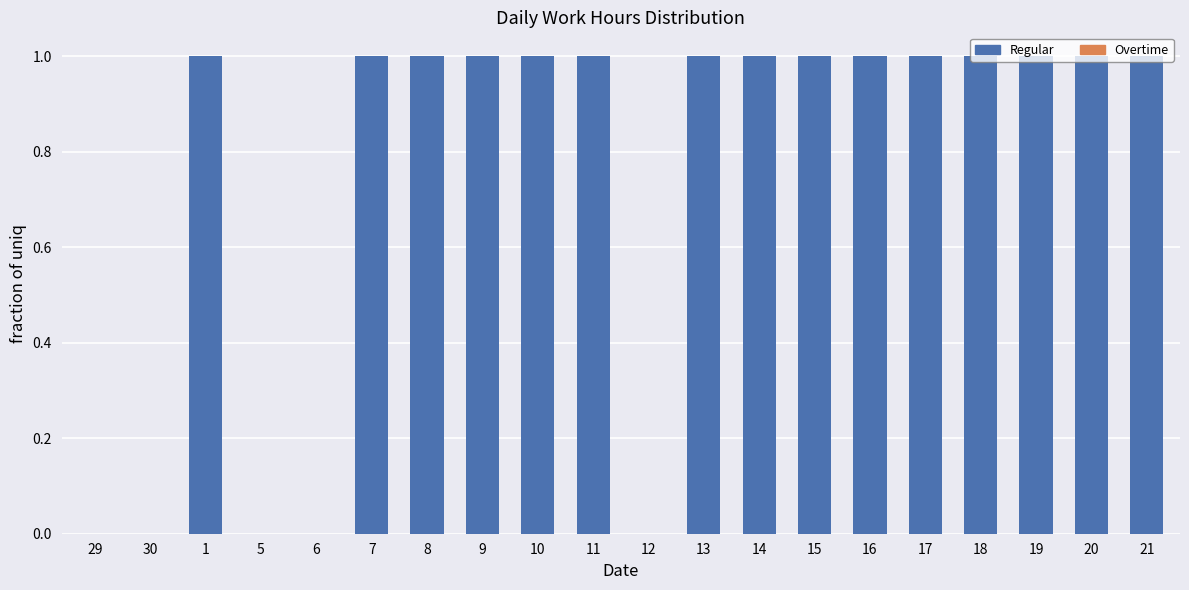

What is the sum of all values?

15